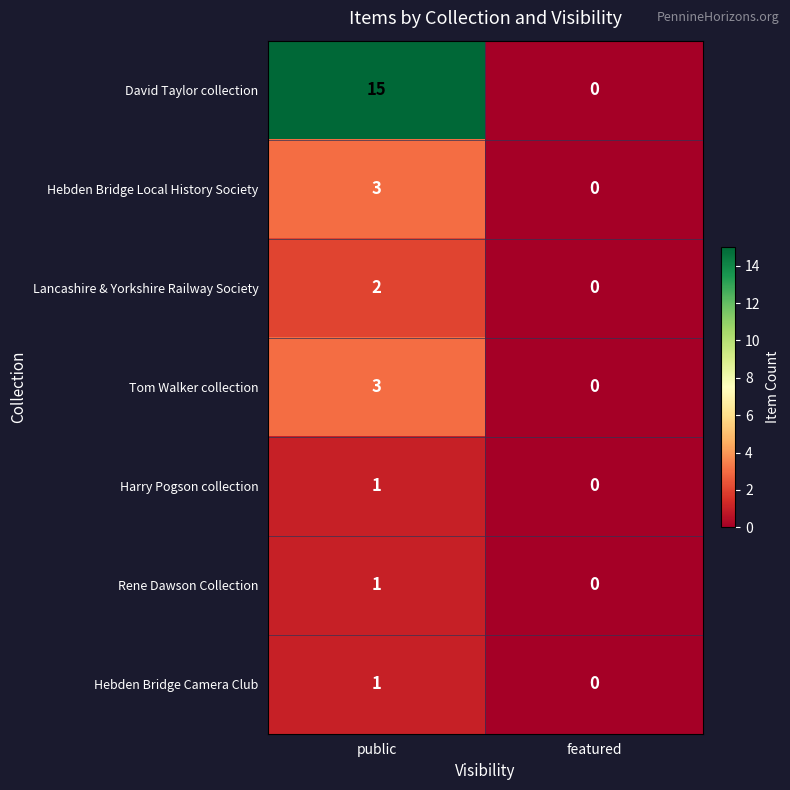

At how many categories does at least one series exceed 13?

1